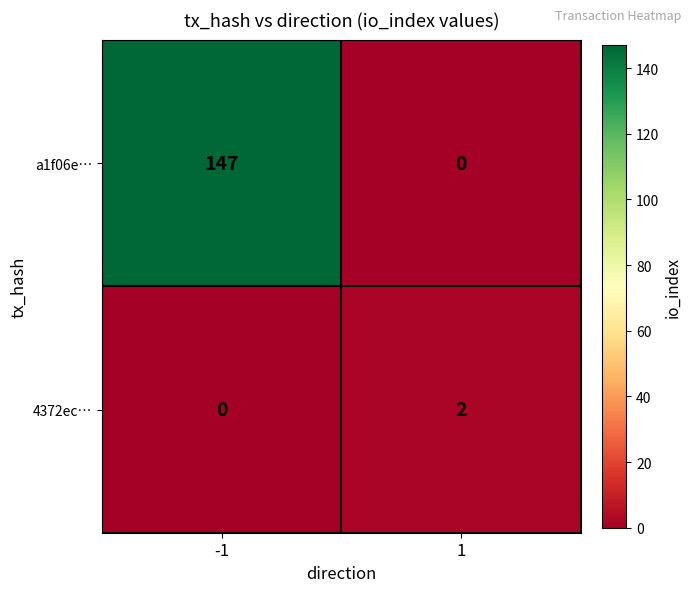

Which series has the largest total across all categories?

a1f06e…